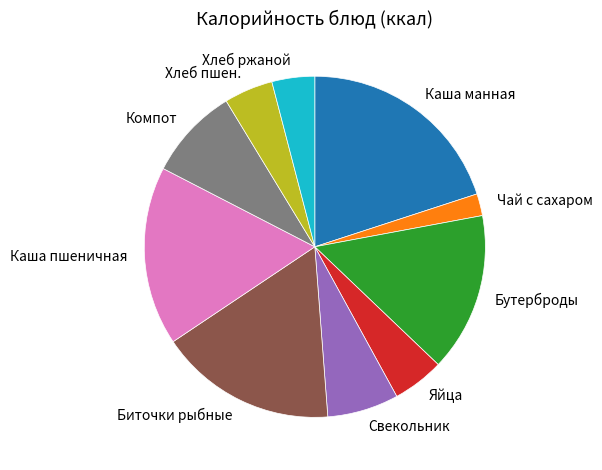

Is there a majority slice in this chart?

No